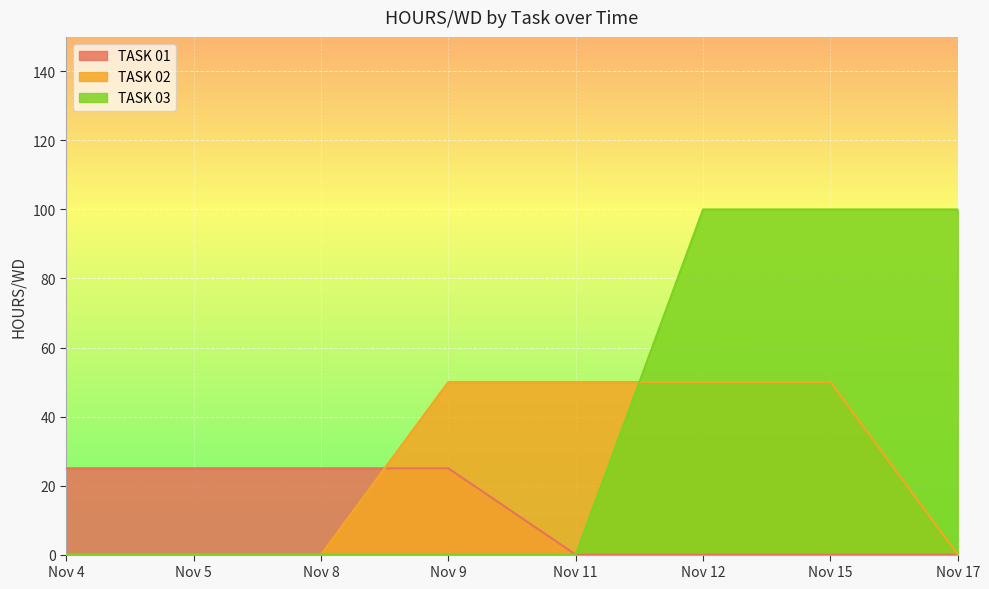

How many TASK 02 values are between 0 and 50?

8